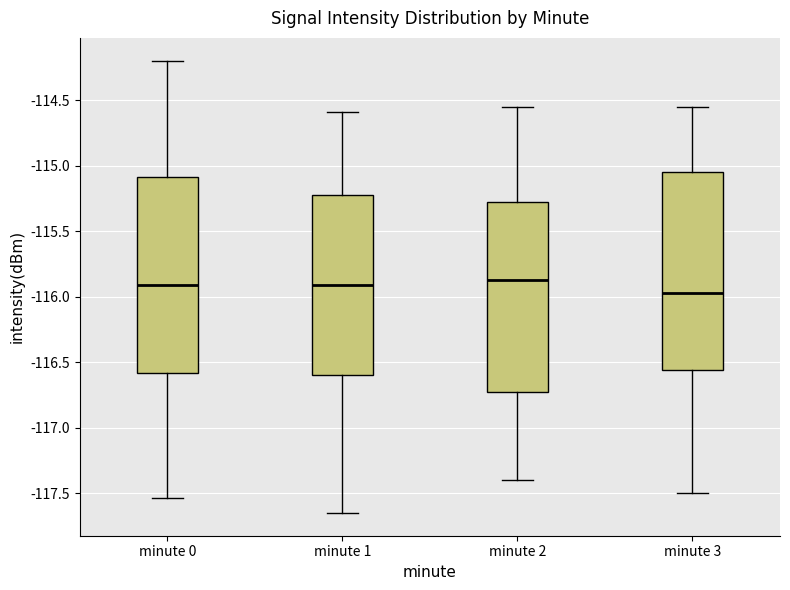

Reading left to right, transcribe this box plot: for each box, give where its median line is, the range the box spans, and where its two whiskers end, as read against the y-axis. The values are not printed on the chart, so give them approximately, as read against the axis.

minute 0: median -115.90, box -116.60 to -115.10, whiskers -117.55 to -114.20
minute 1: median -115.90, box -116.60 to -115.20, whiskers -117.65 to -114.60
minute 2: median -115.85, box -116.70 to -115.25, whiskers -117.40 to -114.55
minute 3: median -115.95, box -116.55 to -115.05, whiskers -117.50 to -114.55